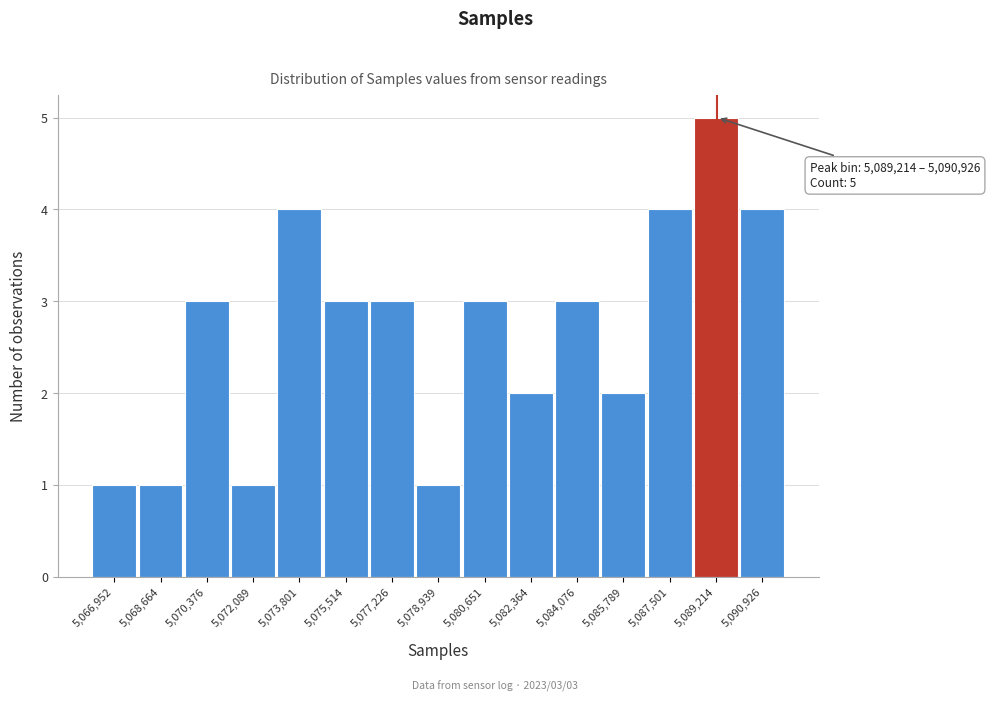

Reading left to right, list all the values displayed in this chart.

1	1	3	1	4	3	3	1	3	2	3	2	4	5	4